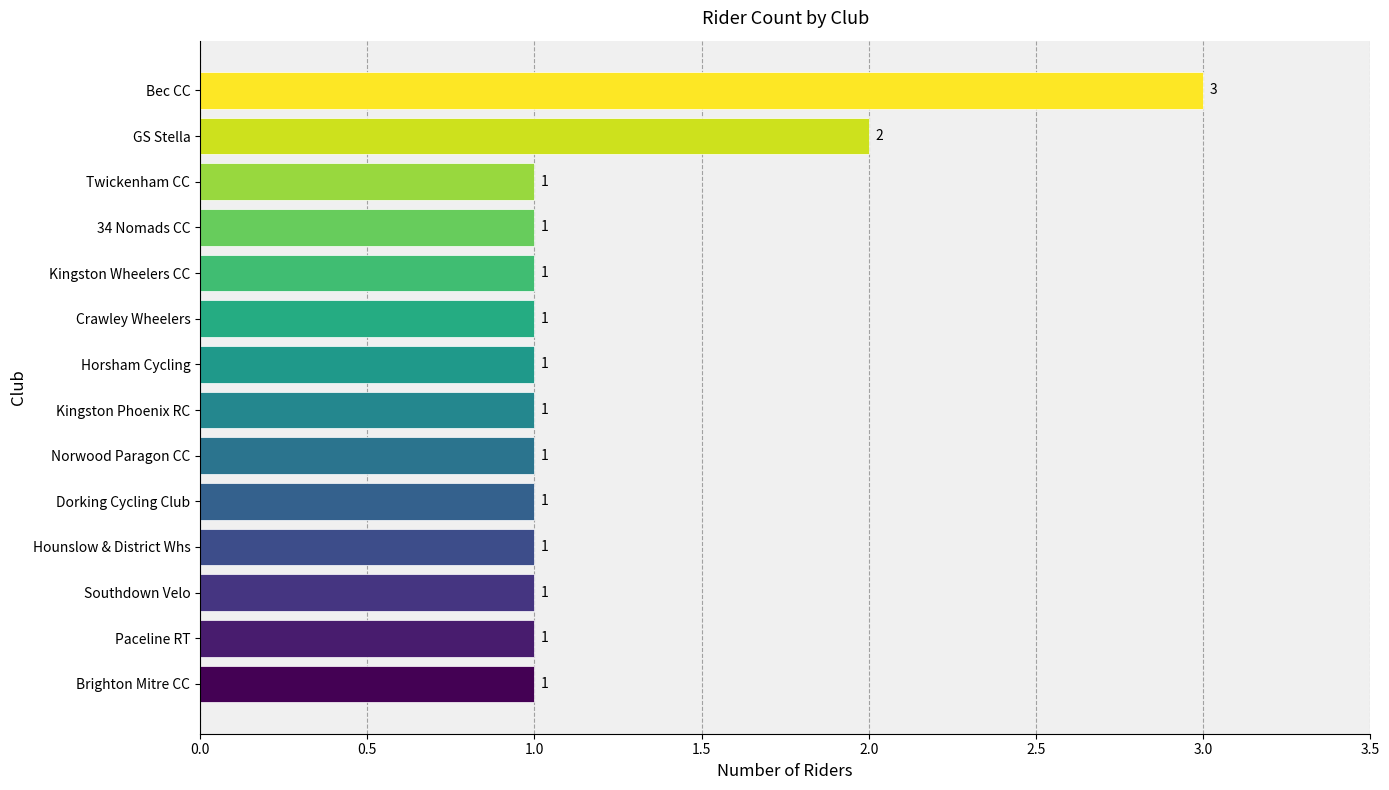

True or false: the data shows 1 at Brighton Mitre CC.

True